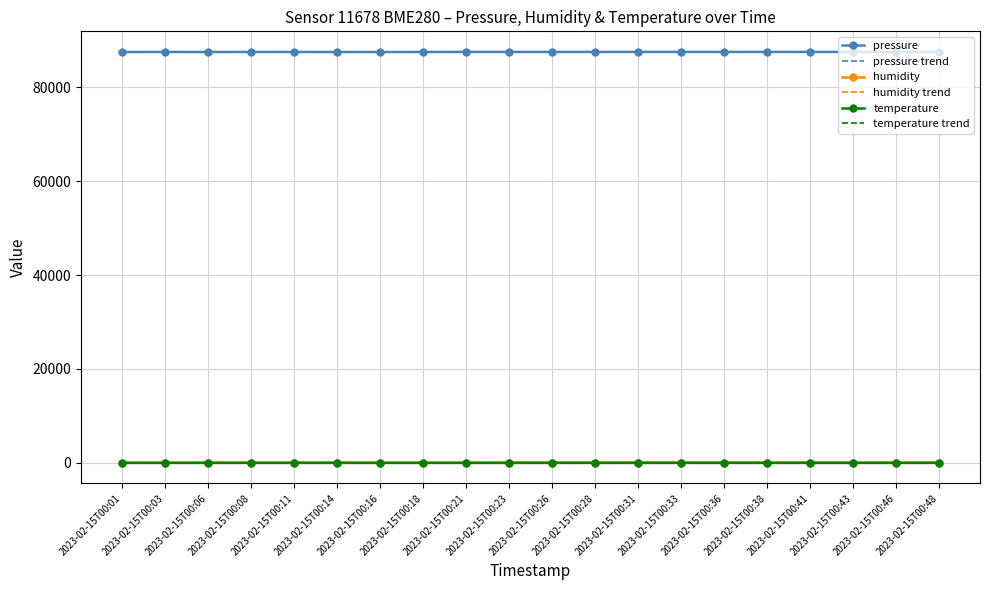

What is the maximum value shown in the chart?

87519.4